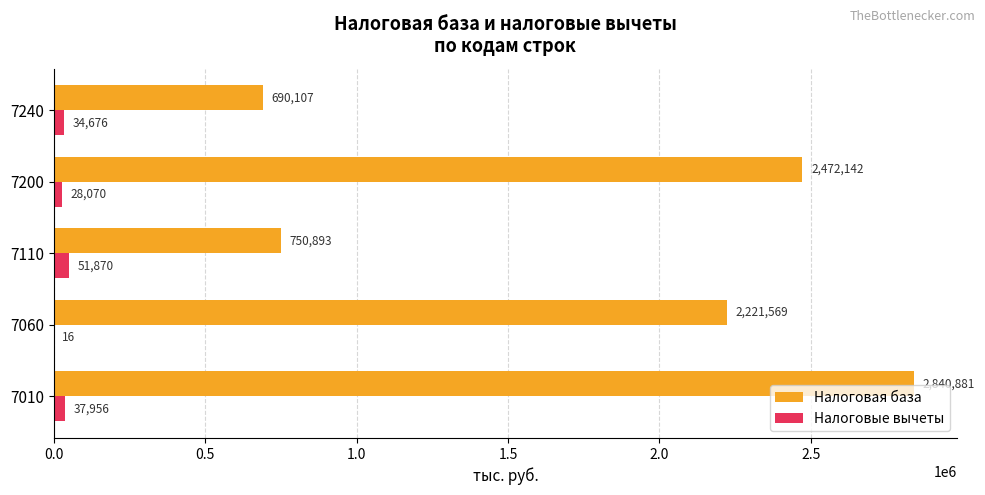

How many distinct data groups are displayed?

2